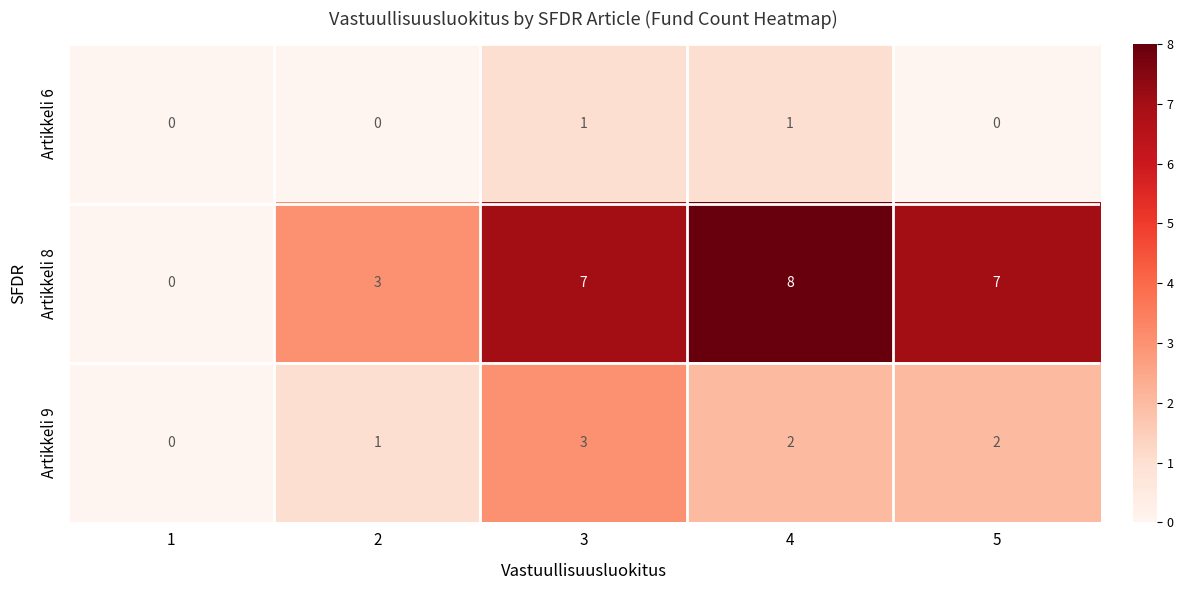

Count the Artikkeli 8 values in the range 3 to 7.

3